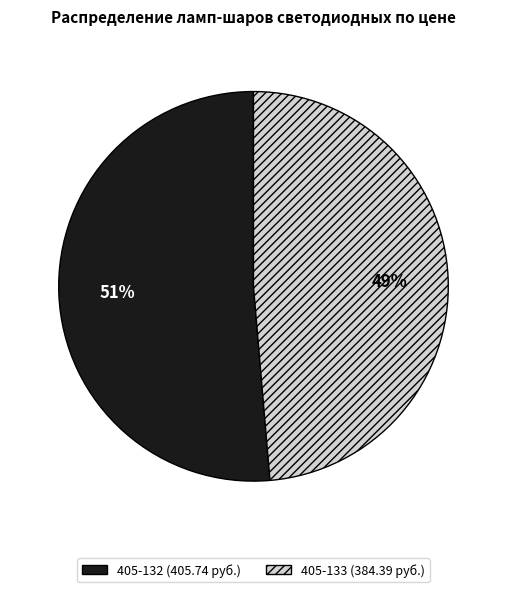

Is it true that 405-132 is 51% of the pie?

True